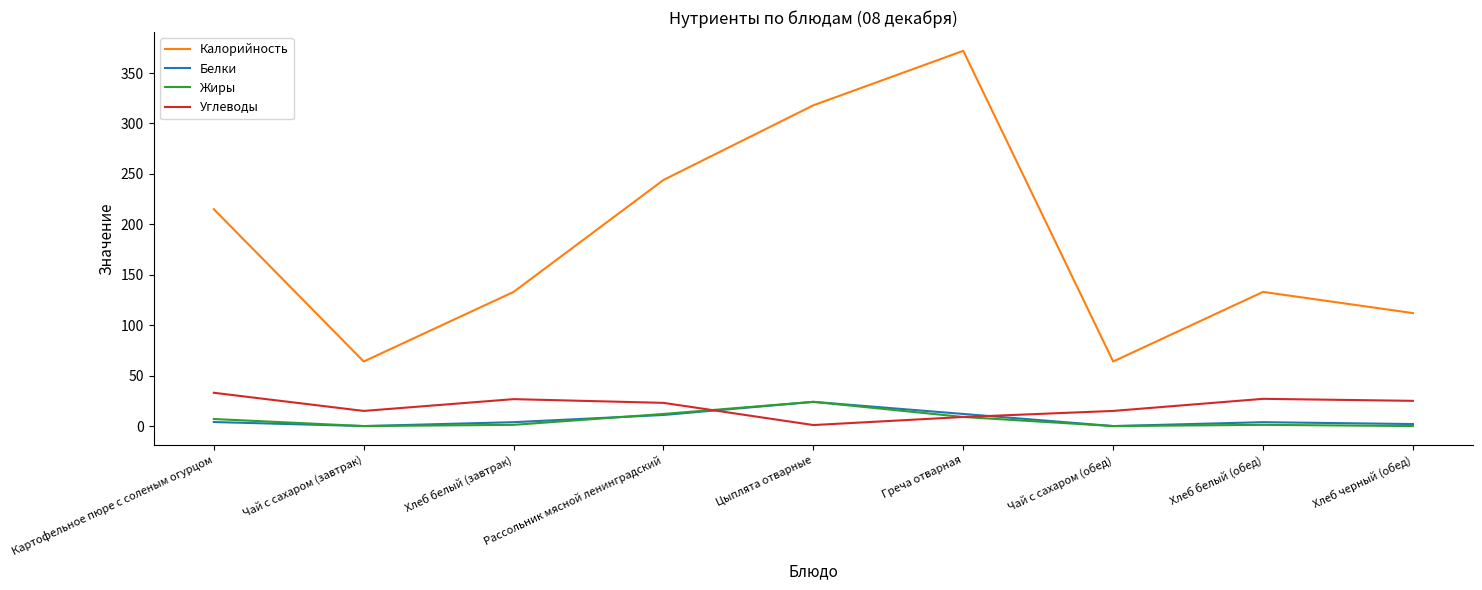

True or false: Углеводы and Калорийность intersect in this chart.

False